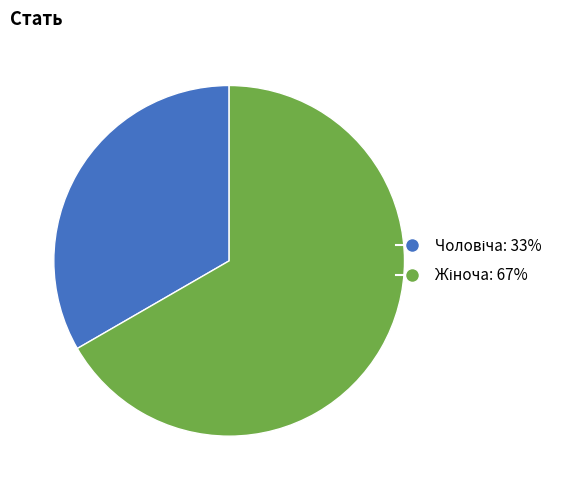

Is there any slice that represents more than half of the pie?

Yes